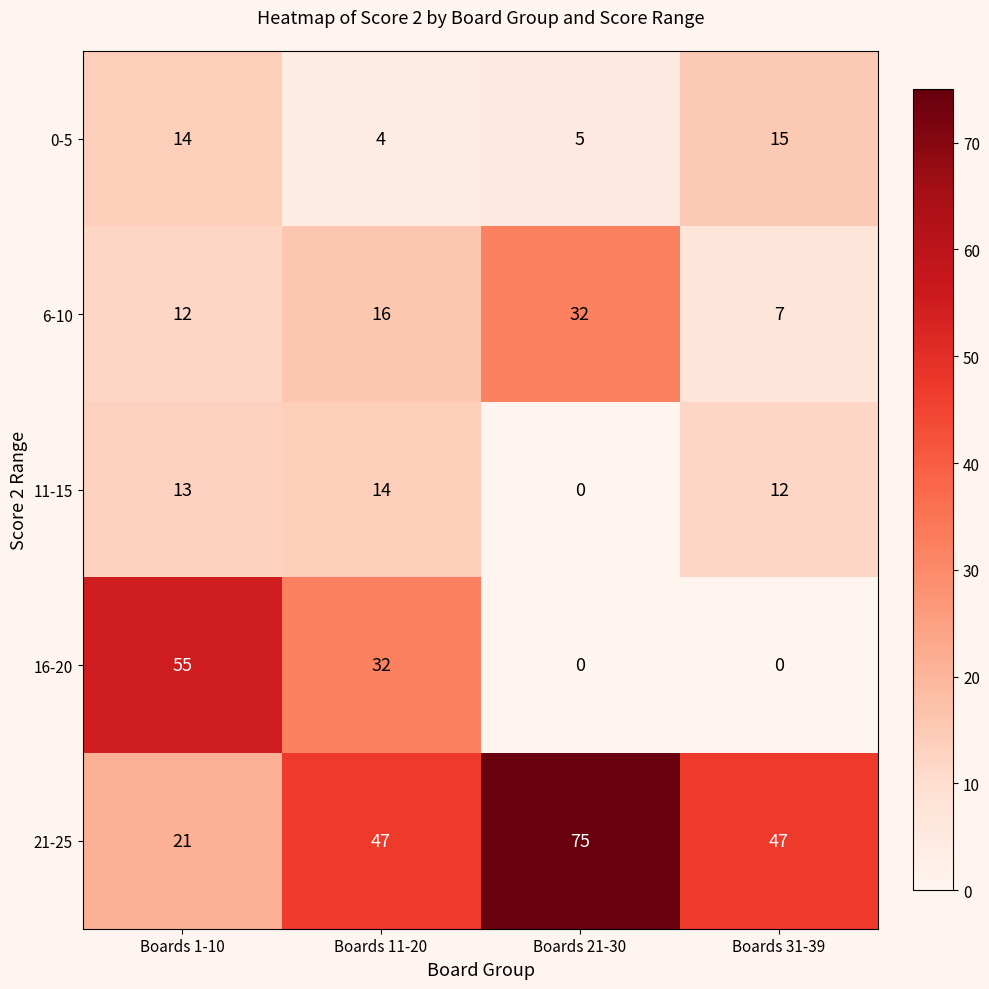

What is the sum of all 11-15 values?

39